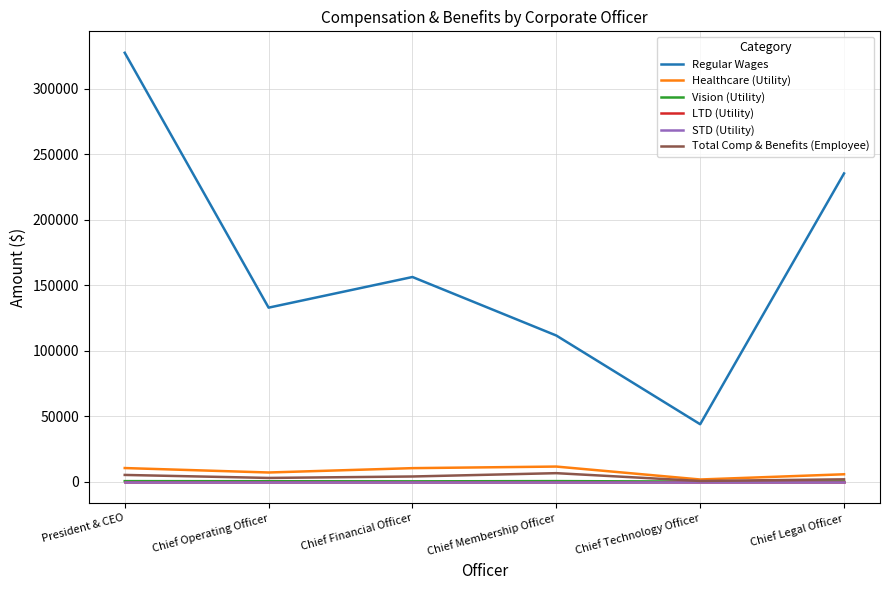

Which category has the highest value in the Healthcare (Utility) series?

Chief Membership Officer